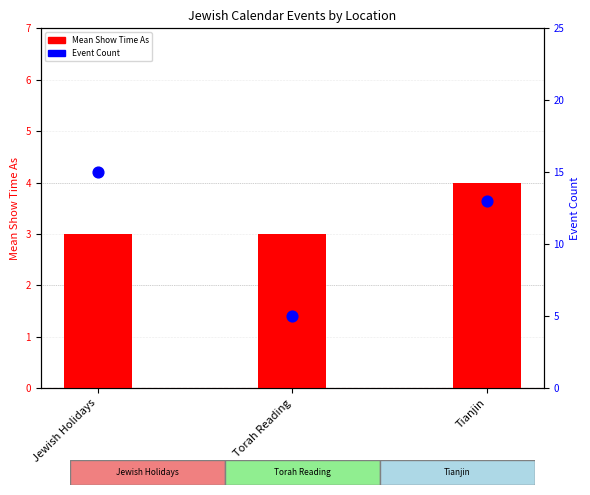

Which series reaches the maximum Y coordinate?

Event Count